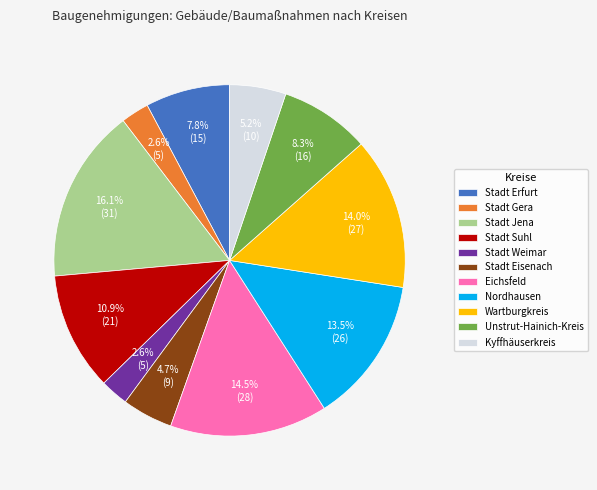

Approximately how many times larger is the value at Stadt Eisenach compared to Stadt Gera?

1.8